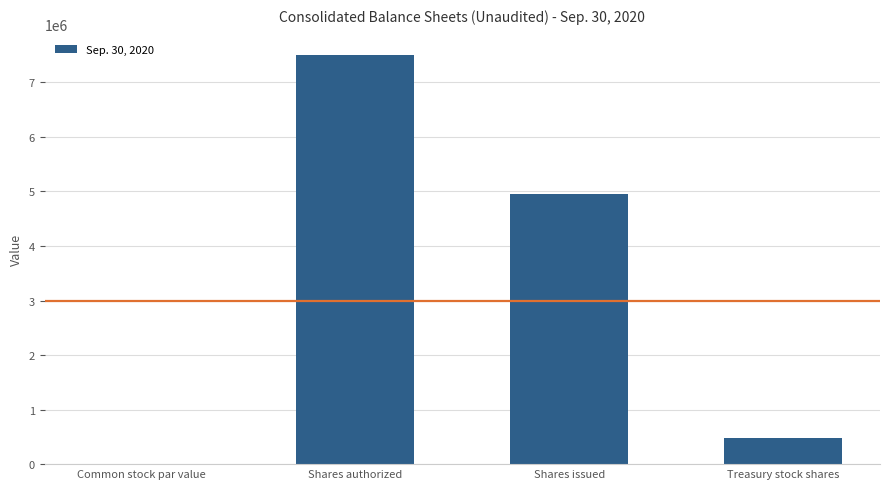

Is it true that the value at Shares authorized is 11798317?

False